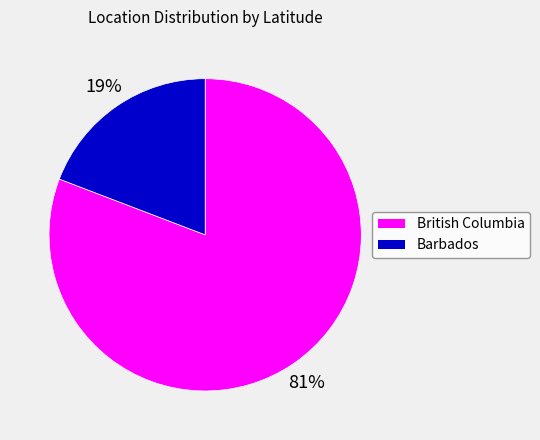

To the nearest percent, what is the difference between the largest and smallest slice percentages?

62%